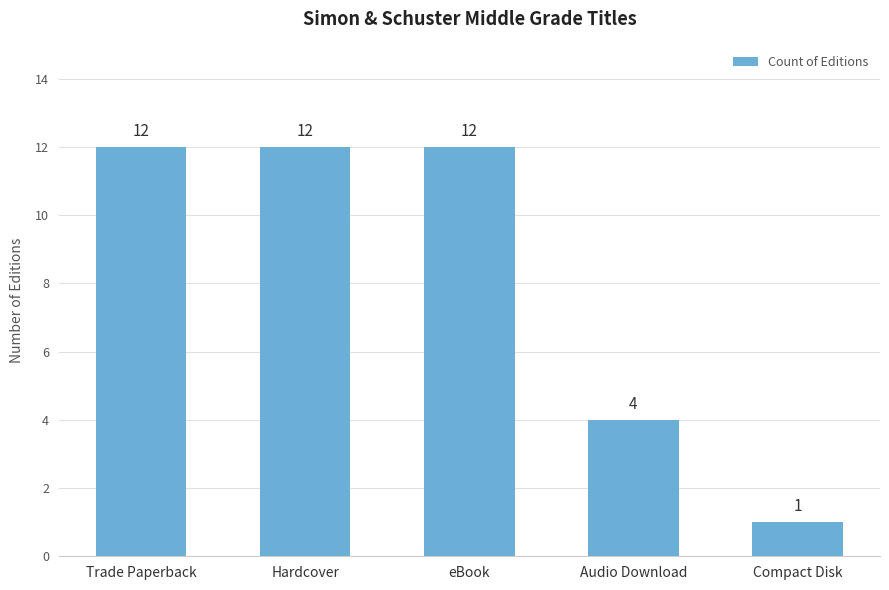

What is the smallest value displayed?

1